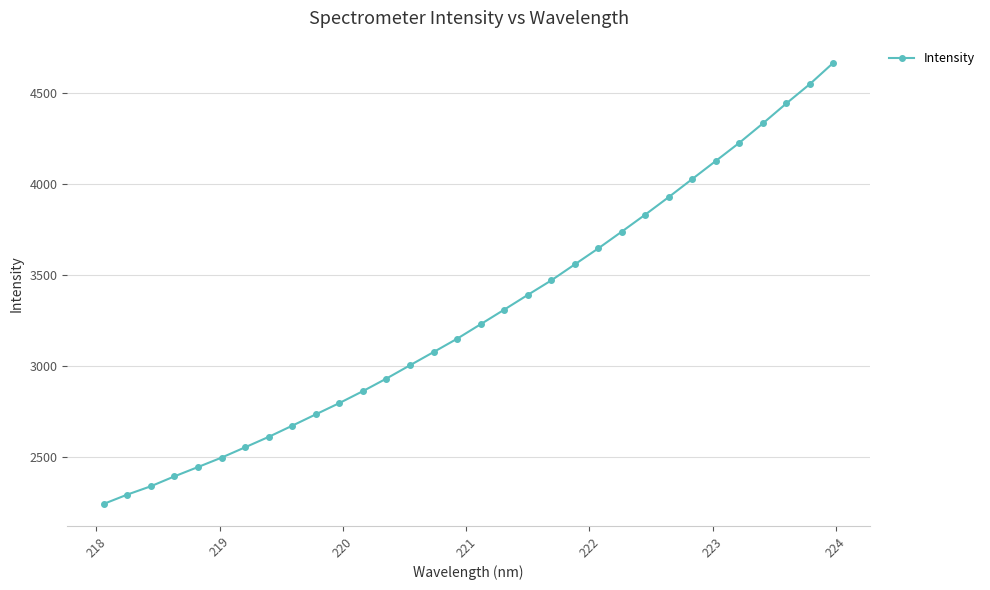

What is the difference between the second highest and second lowest values?

2255.5